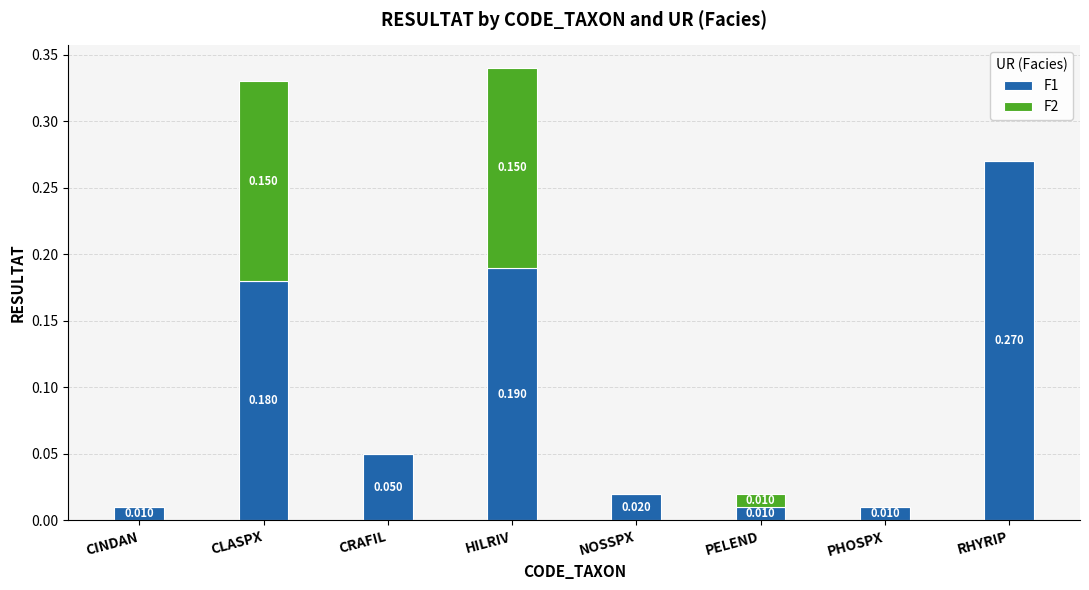

Which category has the highest value in the F1 series?

RHYRIP